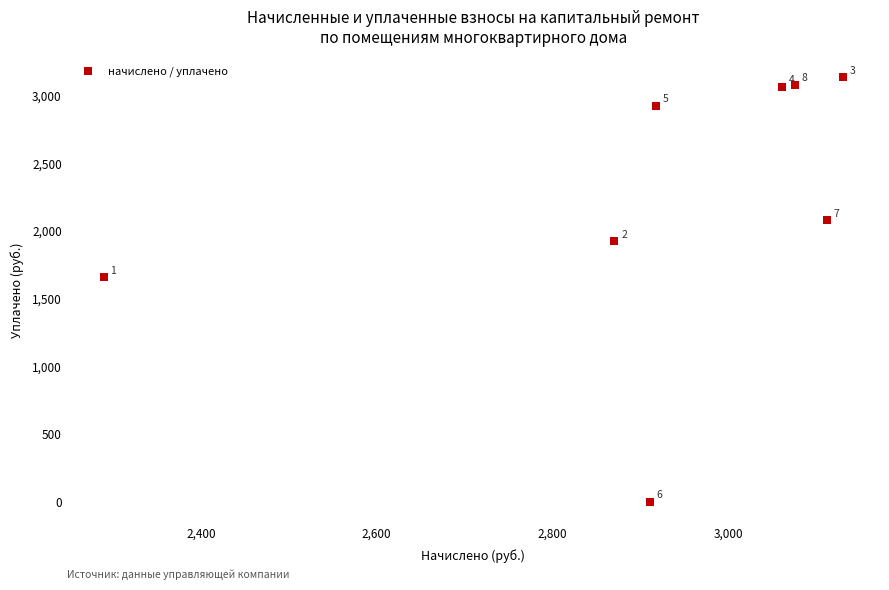

What Y value in the scatter plot is closest to 1565?

1653.8